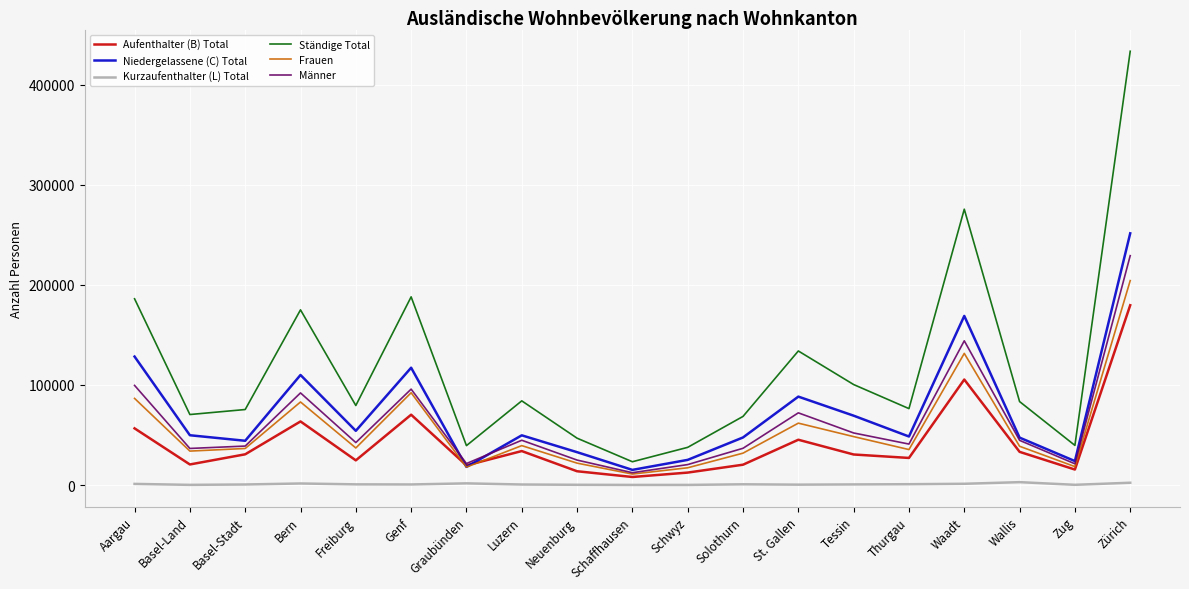

At which label does Kurzaufenthalter (L) Total first exceed 592?

Aargau